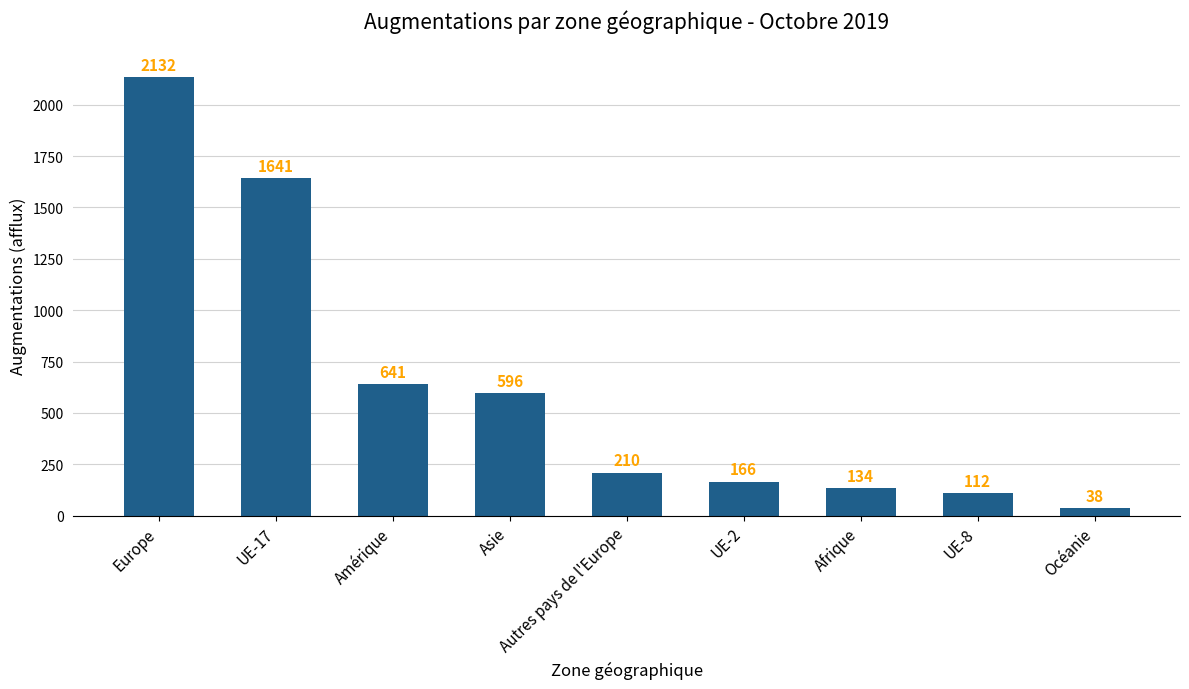

Count the number of data series in this chart.

1